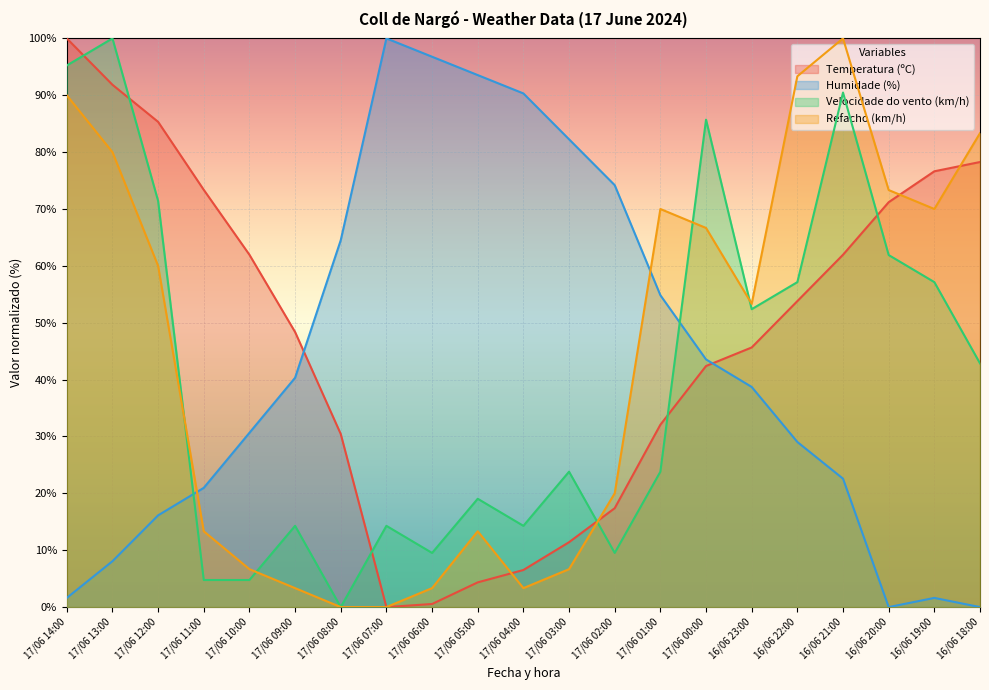

How many positive values does the Velocidade do vento (km/h) series have?

20